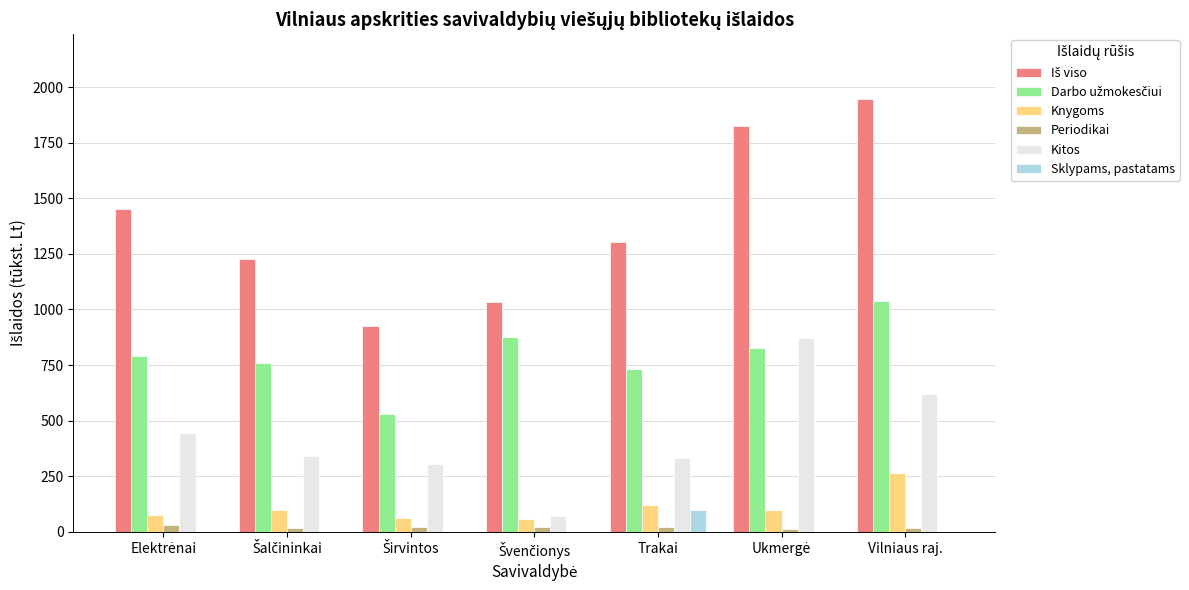

At which label is Knygoms closest to 161?

Trakai